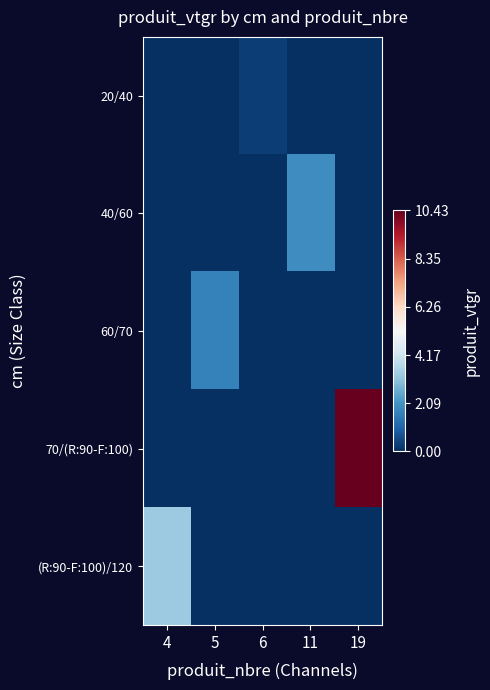

How many data points does each series have?

5